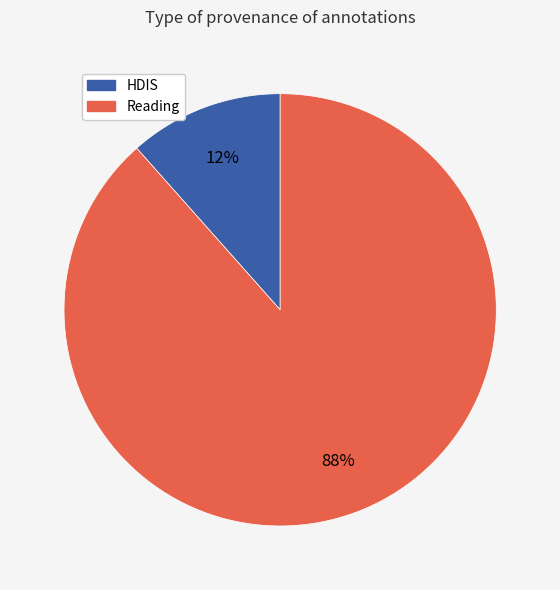

Is there any slice that represents more than half of the pie?

Yes